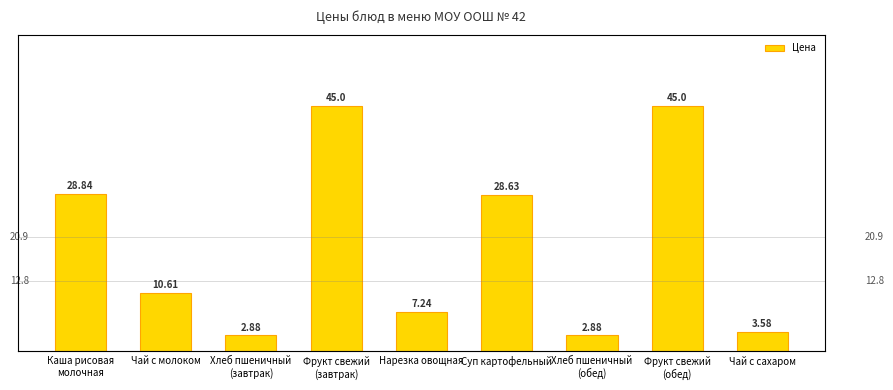

Is it true that the value at Чай с молоком is 14.7?

False